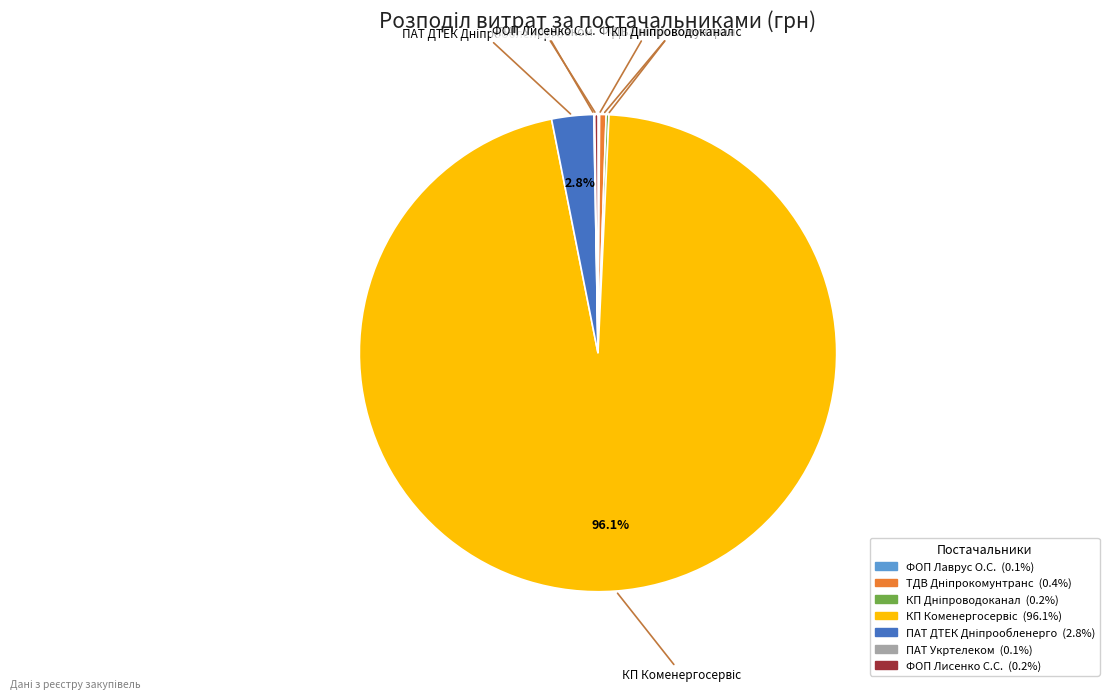

Is there any slice that represents more than half of the pie?

Yes